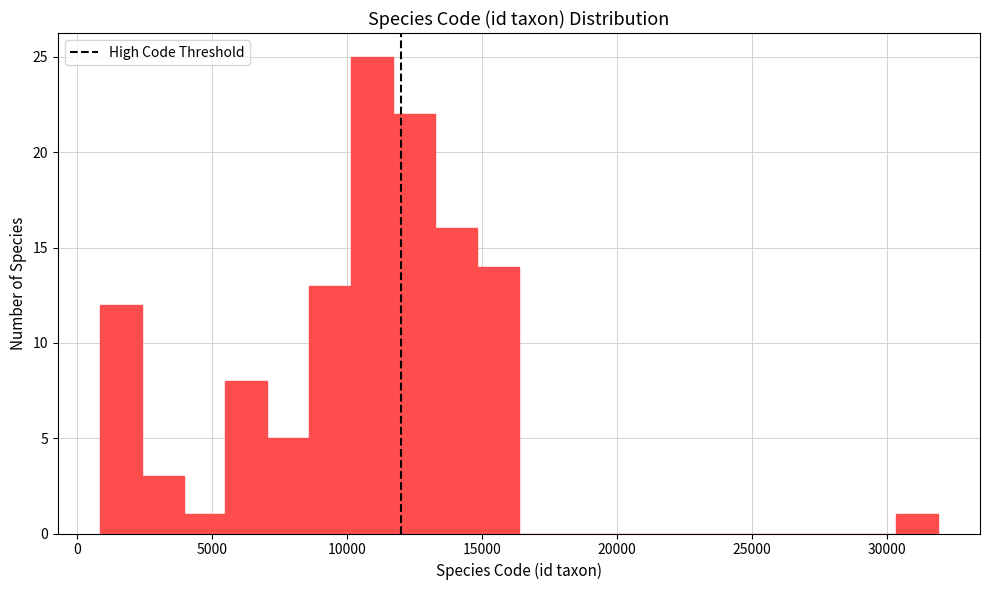

Around what value on the x-axis is the tallest bar? Give the approximate position of its centre, as read against the axis.

11000